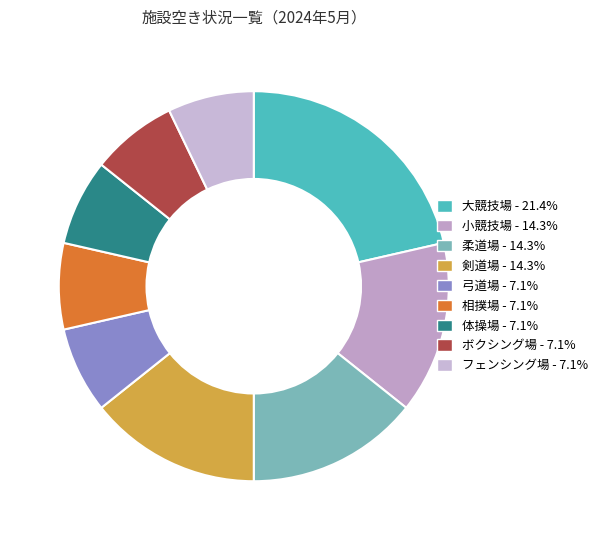

What percentage is the 大競技場 slice, to the nearest percent?

21%